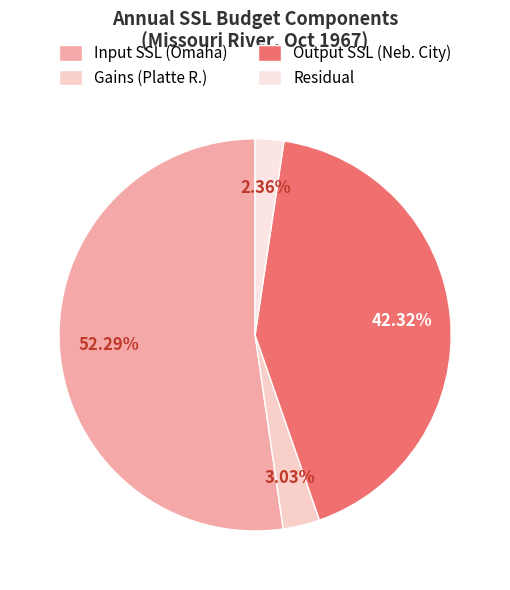

To the nearest percent, what is the difference between the largest and smallest slice percentages?

50%